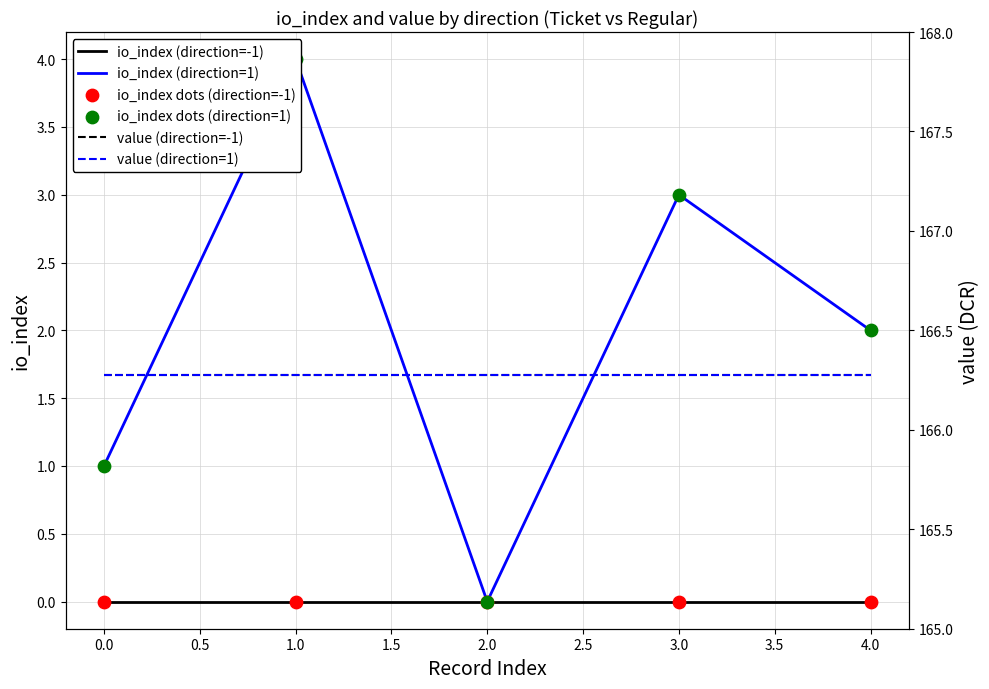

Which series has the largest total across all categories?

value (direction=-1)